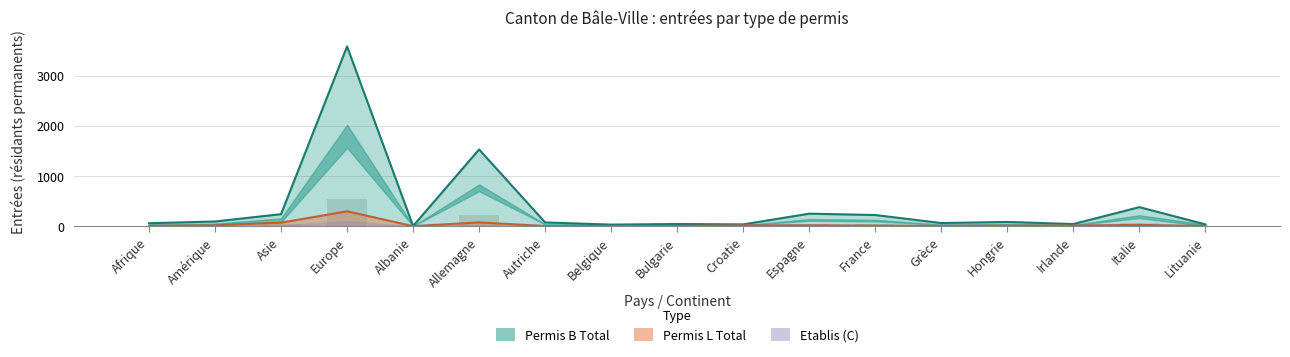

What is the difference between the second highest and minimum values in the Permis B Total series?

1526.0